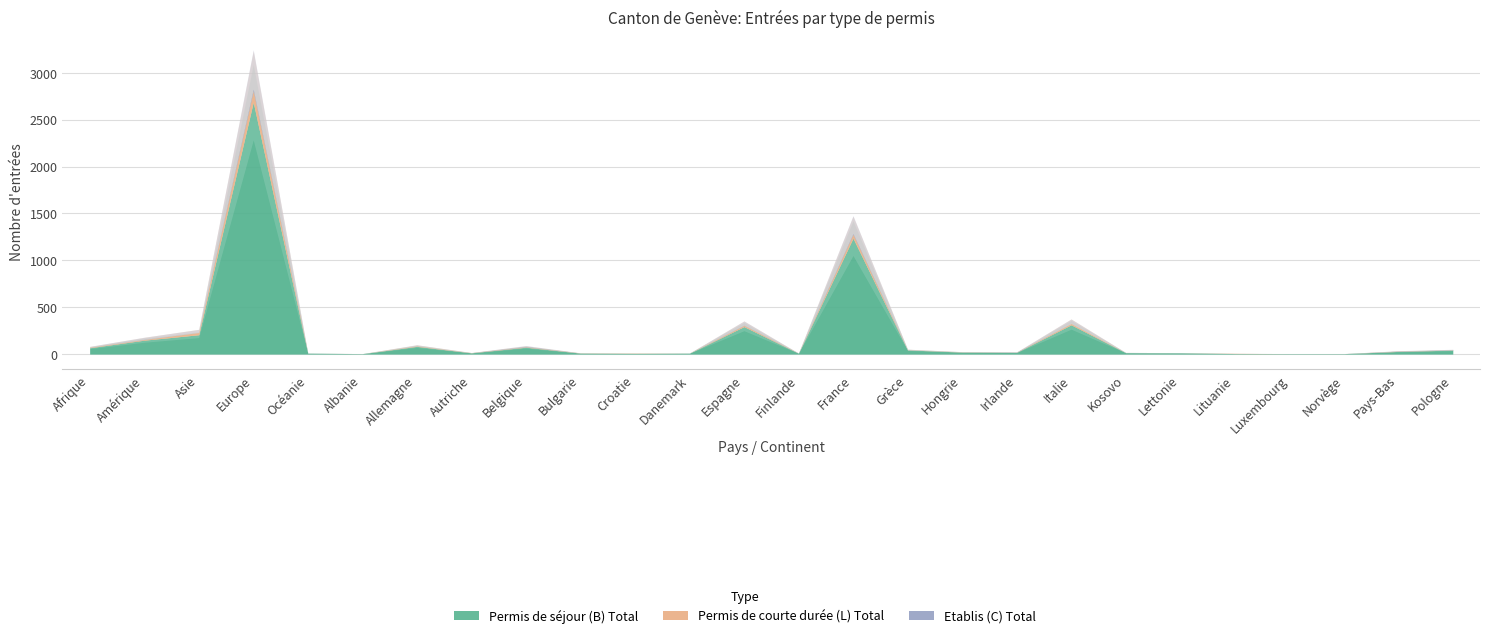

What is the difference between the second highest and minimum values in the Permis de séjour (B) Total series?

1232